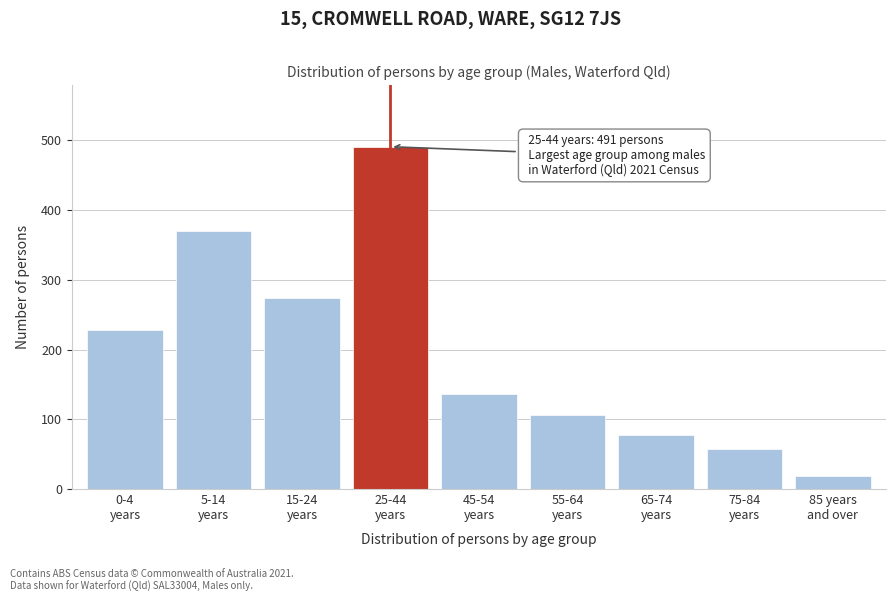

Reading left to right, transcribe all the data shown in this chart.

228	370	274	491	137	106	77	57	19